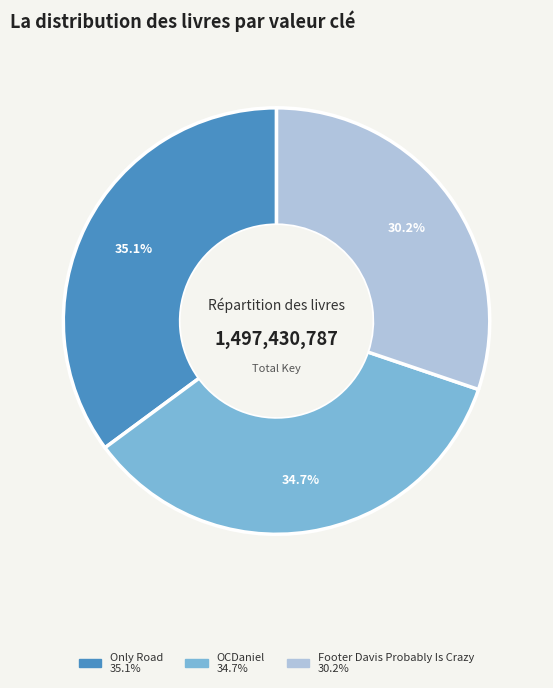

What is the smallest slice in the pie chart?

Footer Davis Probably Is Crazy